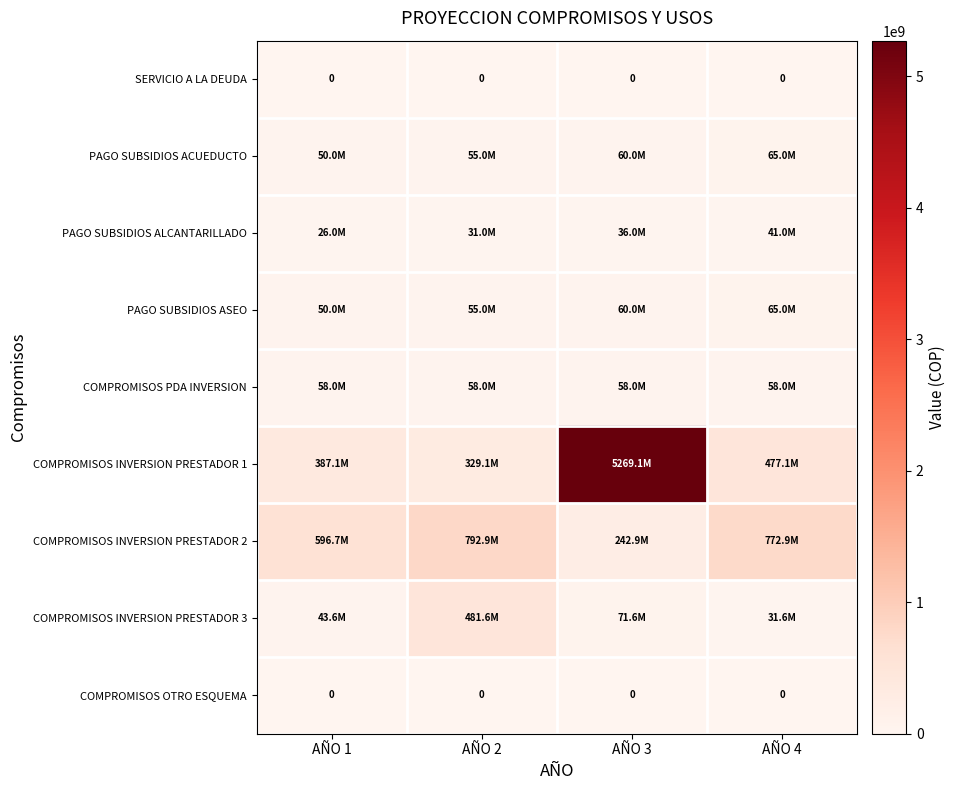

The SERVICIO A LA DEUDA series shows 0 at AÑO 3. True or false?

True